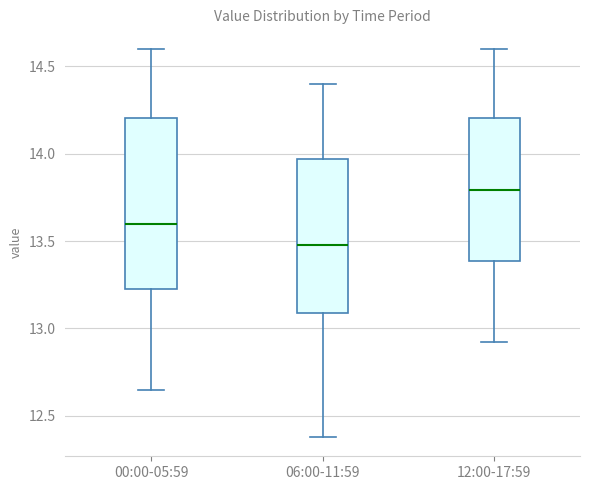

Which box's median line is the lowest?

06:00-11:59